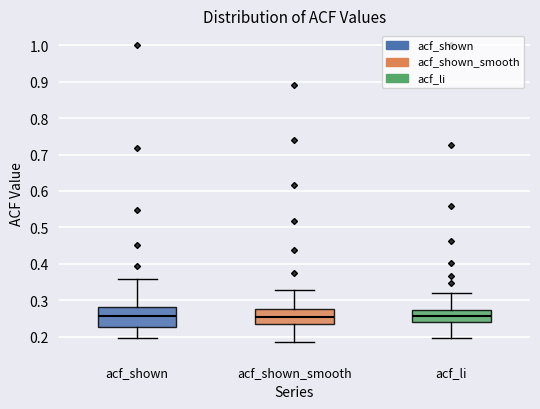

Reading left to right, read every box against the y-axis: the position of its median line, the range the box covers, and the ends of its whiskers. The values are not printed on the chart, so give them approximately, as read against the axis.

acf_shown: median 0.26, box 0.23 to 0.28, whiskers 0.20 to 0.36
acf_shown_smooth: median 0.26, box 0.23 to 0.28, whiskers 0.19 to 0.33
acf_li: median 0.26, box 0.24 to 0.27, whiskers 0.20 to 0.32